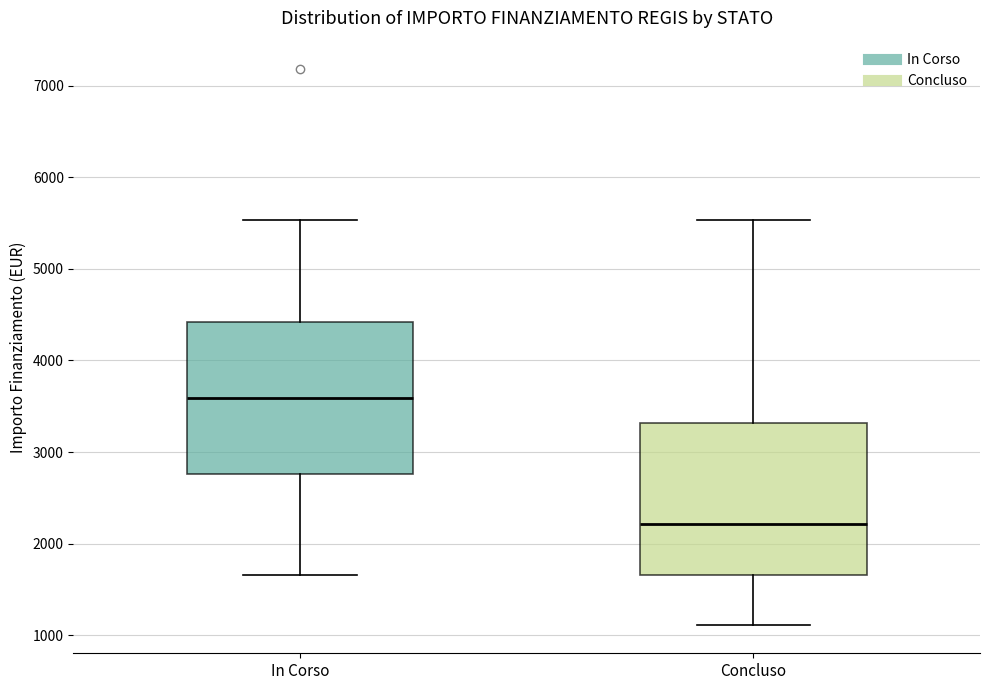

Where is the lower edge of the box for Concluso on the y-axis? The values are not printed on the chart, so give them approximately, as read against the axis.

1700